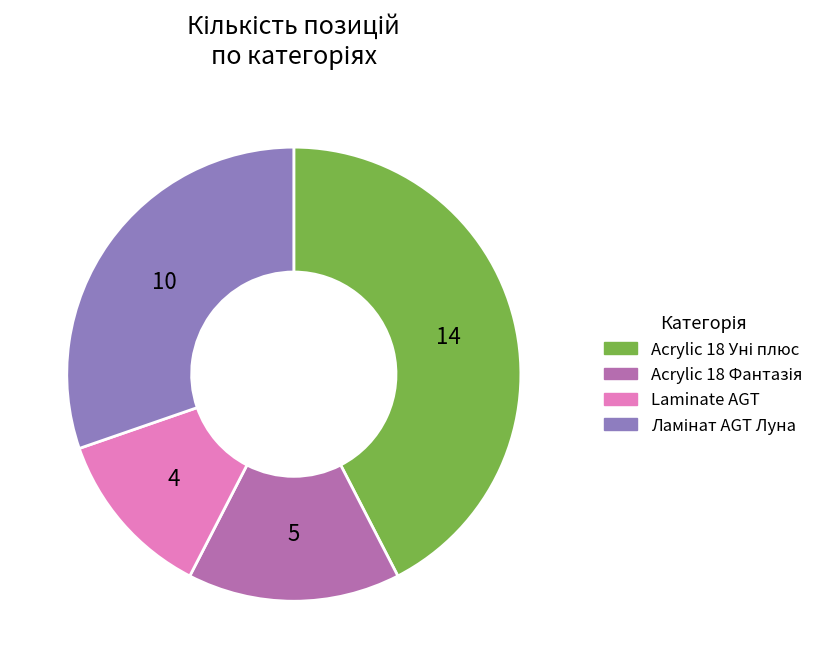

Count the number of slices in the pie.

4